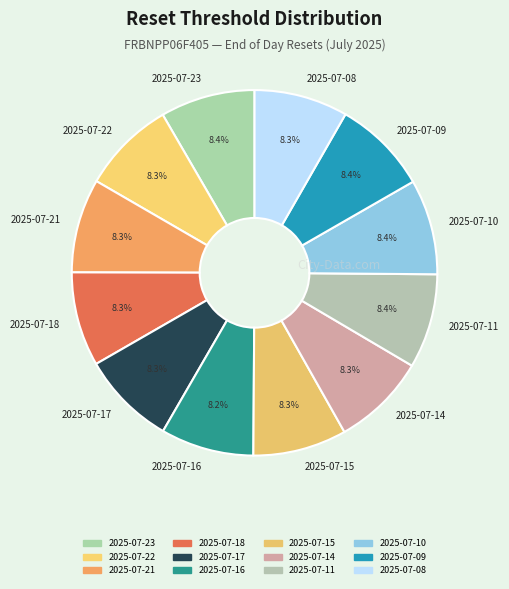

What is the ratio of the value at 2025-07-11 to the value at 2025-07-10?

1.0